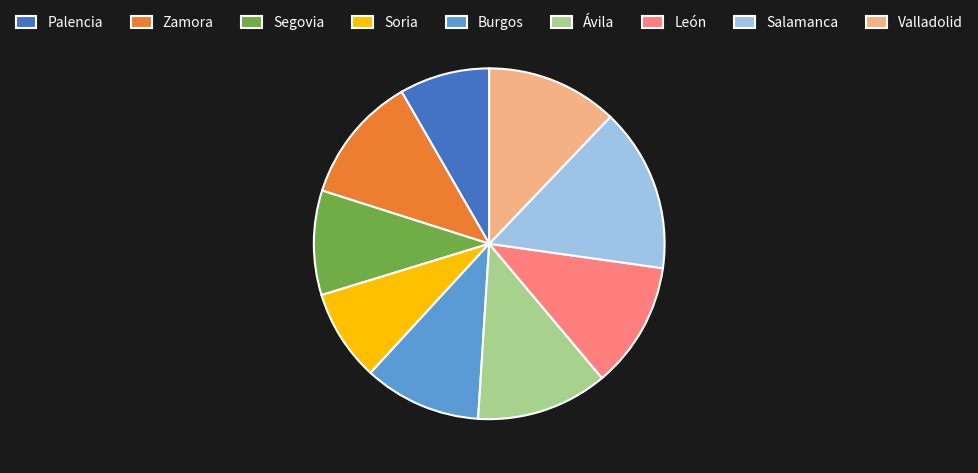

Is there any slice that represents more than half of the pie?

No